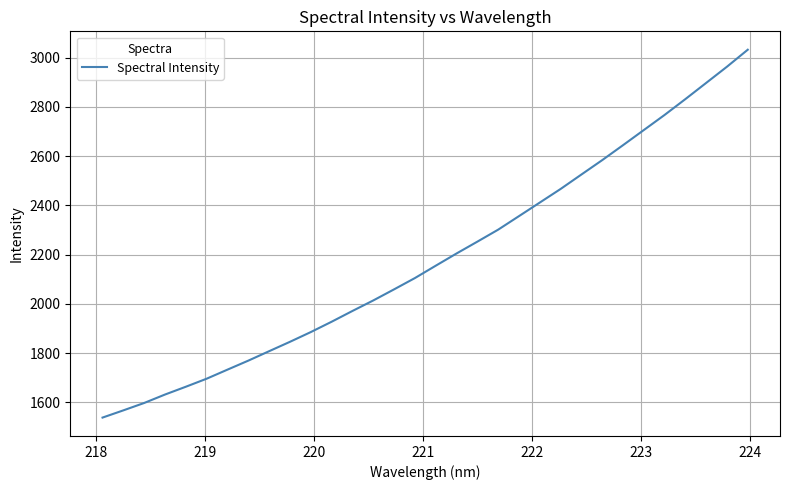

How many categories are shown in the chart?

32